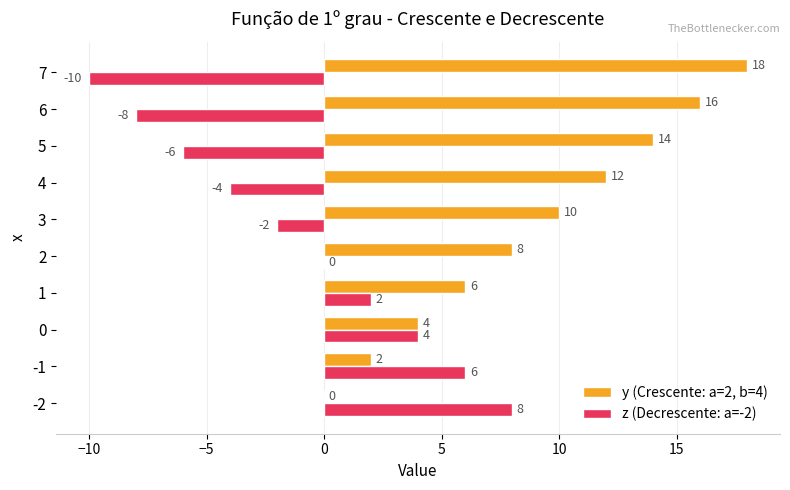

What is the total value across all series at 4?

8